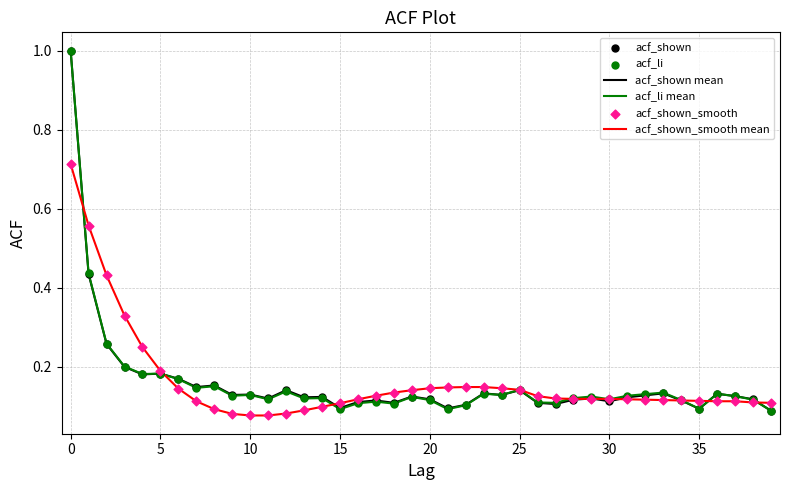

Is this an area chart (filled region under the line)?

No